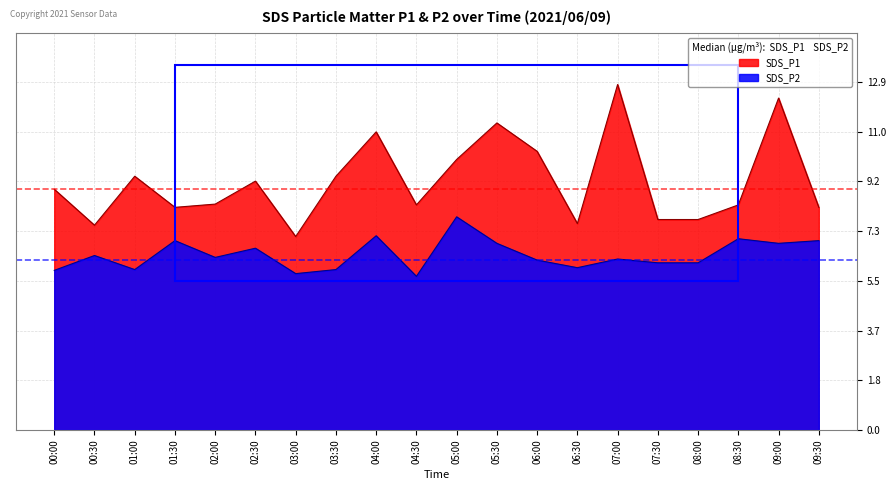

Is the value of SDS_P2 at 04:30 greater than the value of SDS_P1 at 09:00?

No